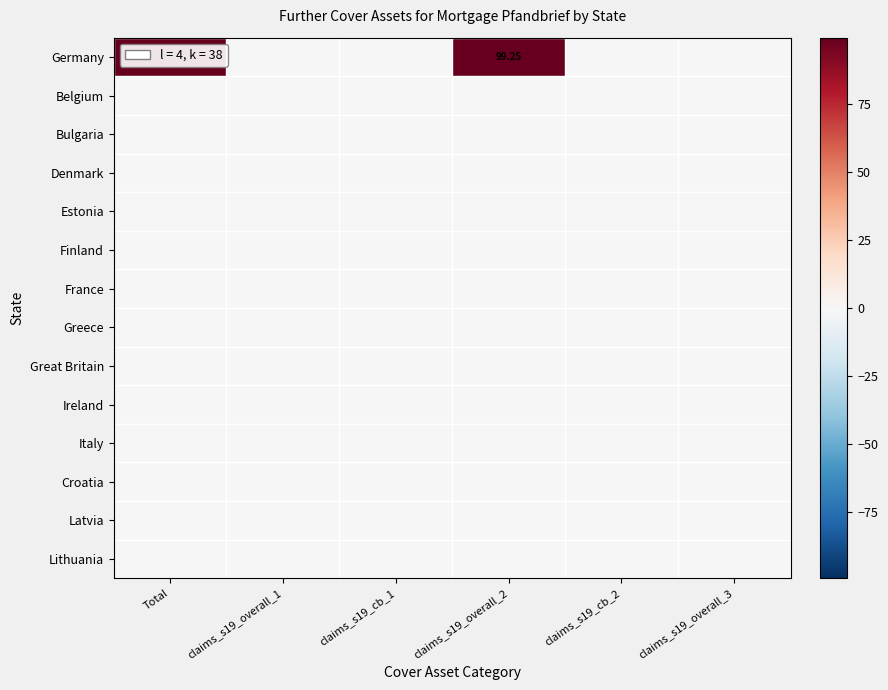

At how many categories does at least one series exceed 38?

2